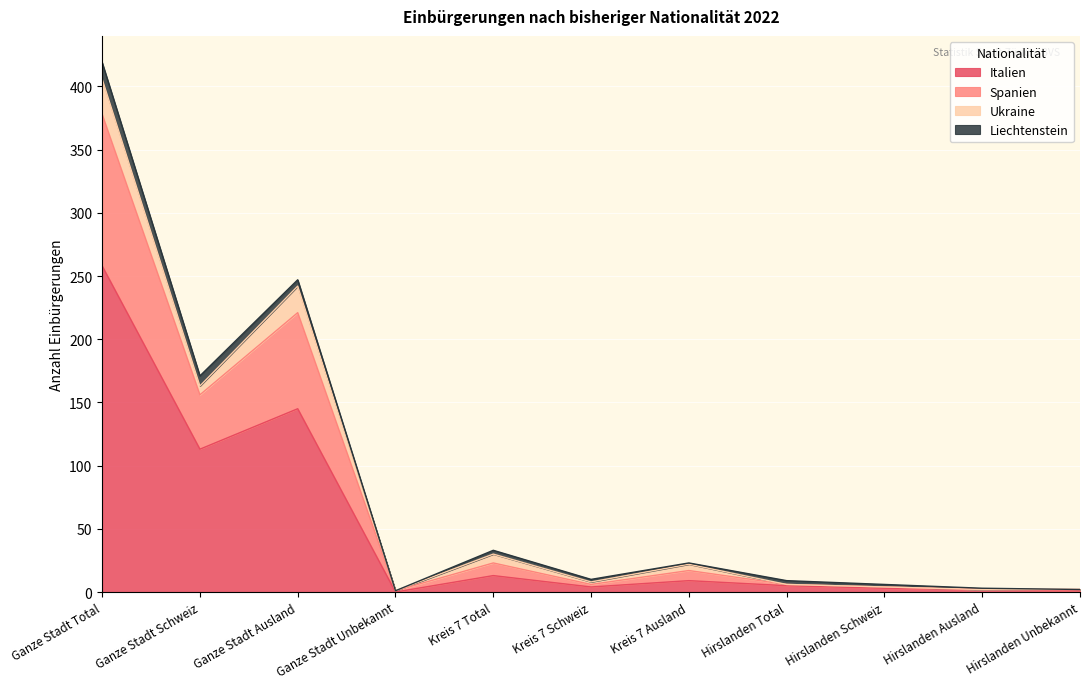

The Spanien series shows 2 at Hirslanden Unbekannt. True or false?

True